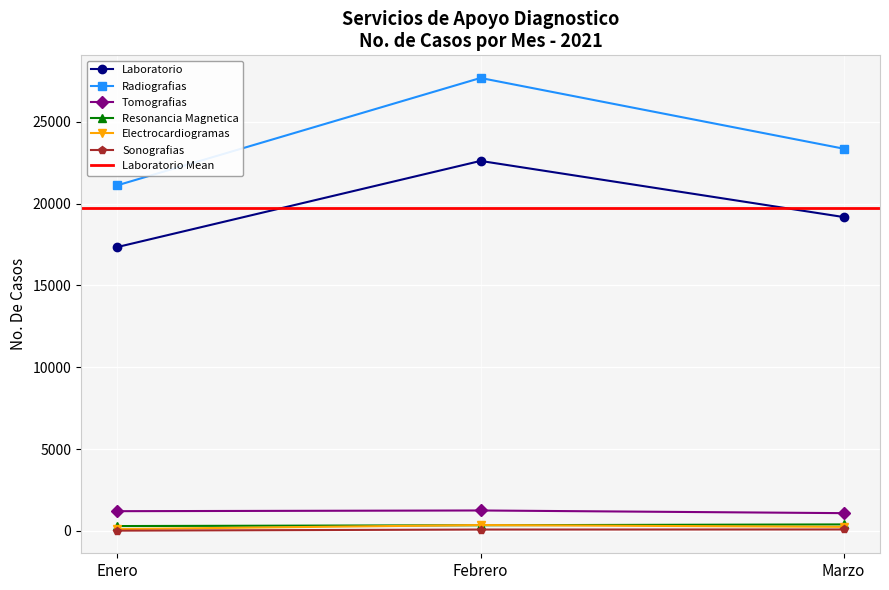

At which label does Resonancia Magnetica first exceed 350?

Marzo